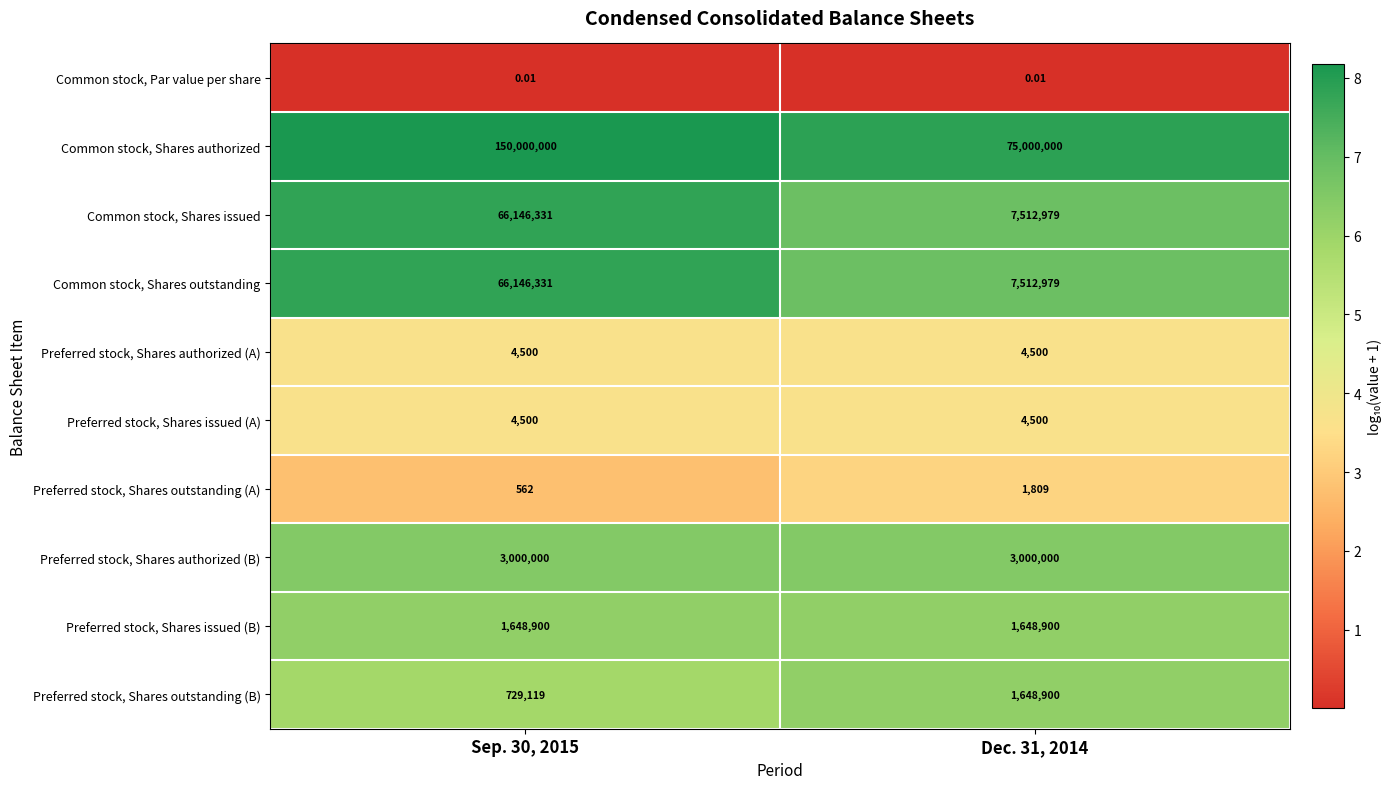

Between Sep. 30, 2015 and Dec. 31, 2014, which series saw the biggest shift?

Common stock, Shares authorized